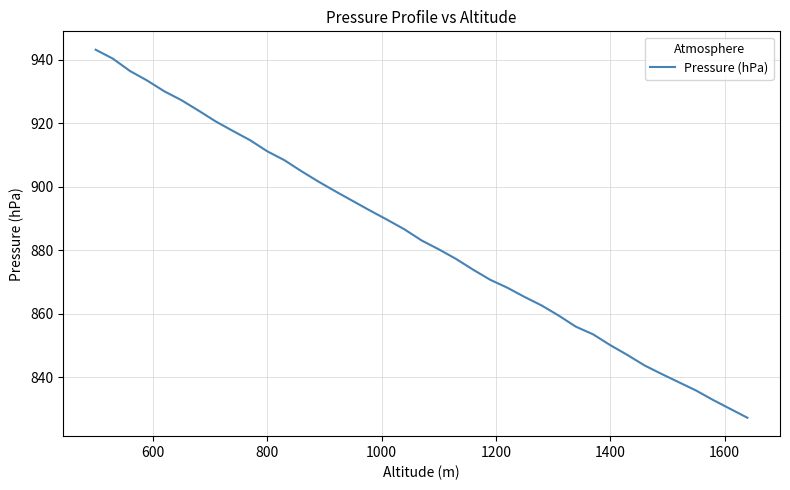

What is the maximum value shown in the chart?

943.2